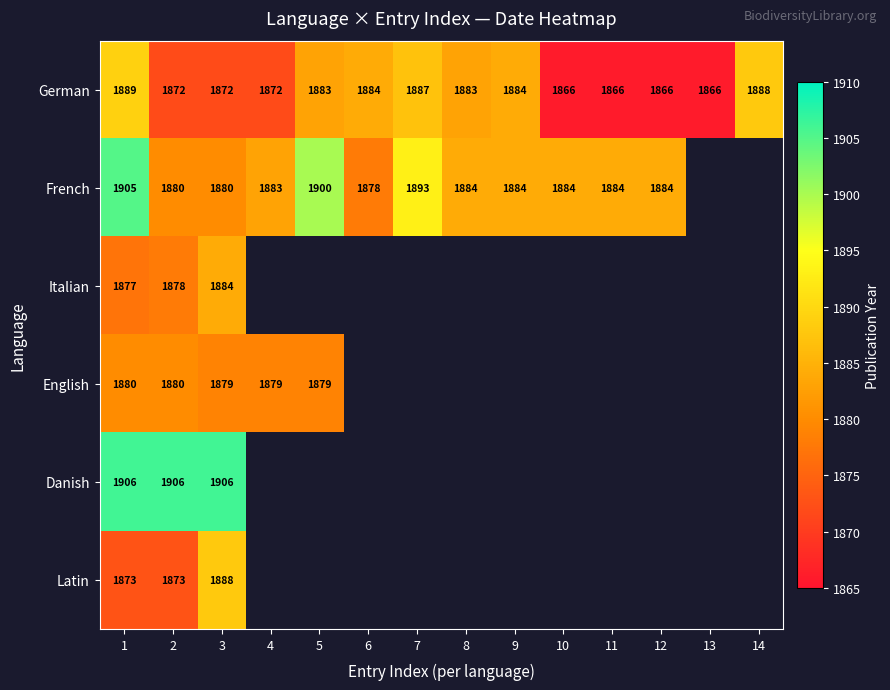

What is the total value across all series at 1?

11330